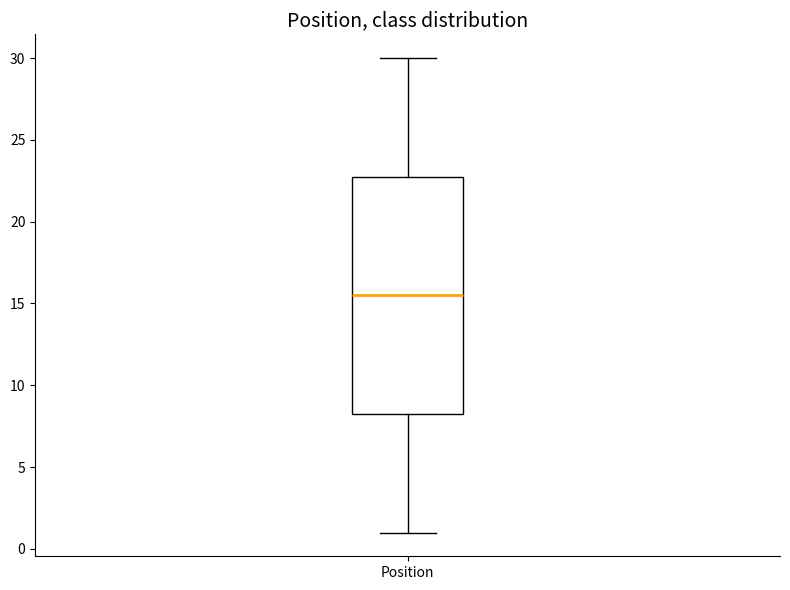

Where is the lower edge of the box for Position on the y-axis? The values are not printed on the chart, so give them approximately, as read against the axis.

8.5